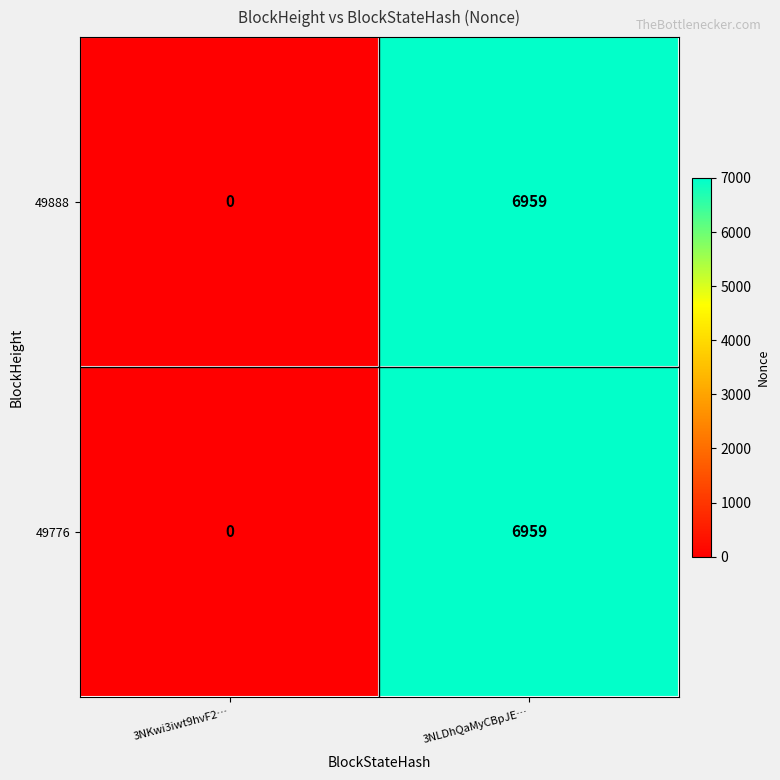

Reading left to right, extract all data points from this chart.

49888: 0	6959
49776: 0	6959